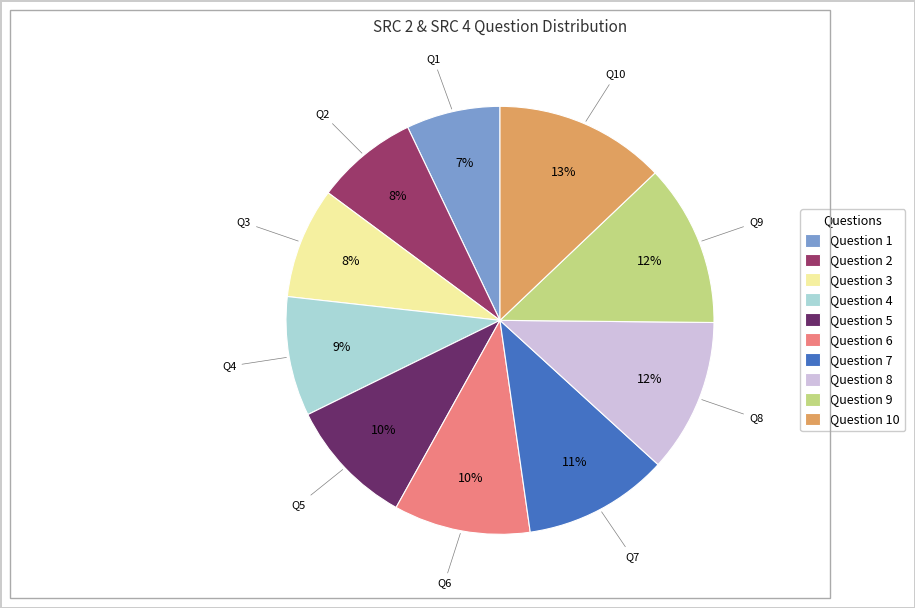

What is the largest slice in the pie chart?

Question 10